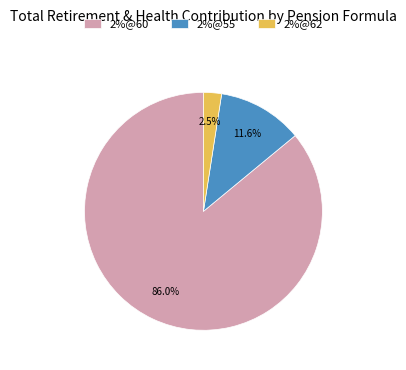

What is the ratio of the value at 2%@60 to the value at 2%@55?

7.4